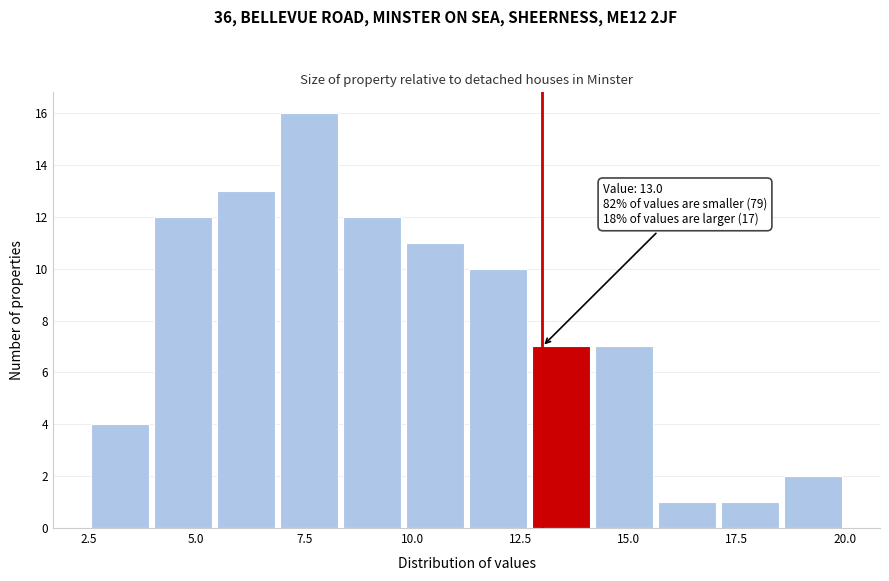

Read against the x-axis, roughly where is the centre of the tallest bar?

7.5